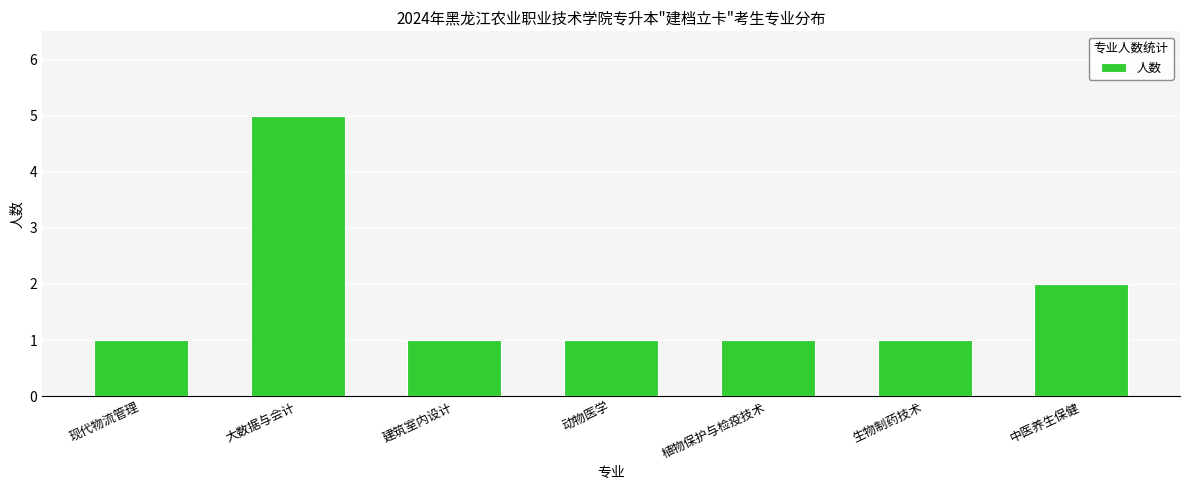

Are the bars grouped side by side (vs. stacked)?

No